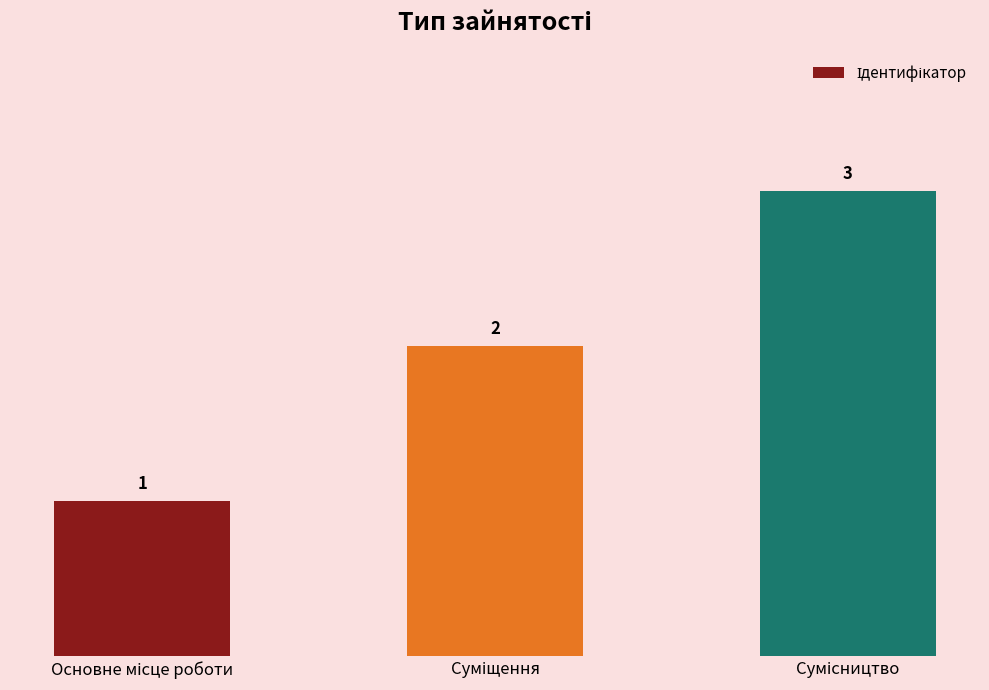

Count the number of data series in this chart.

1